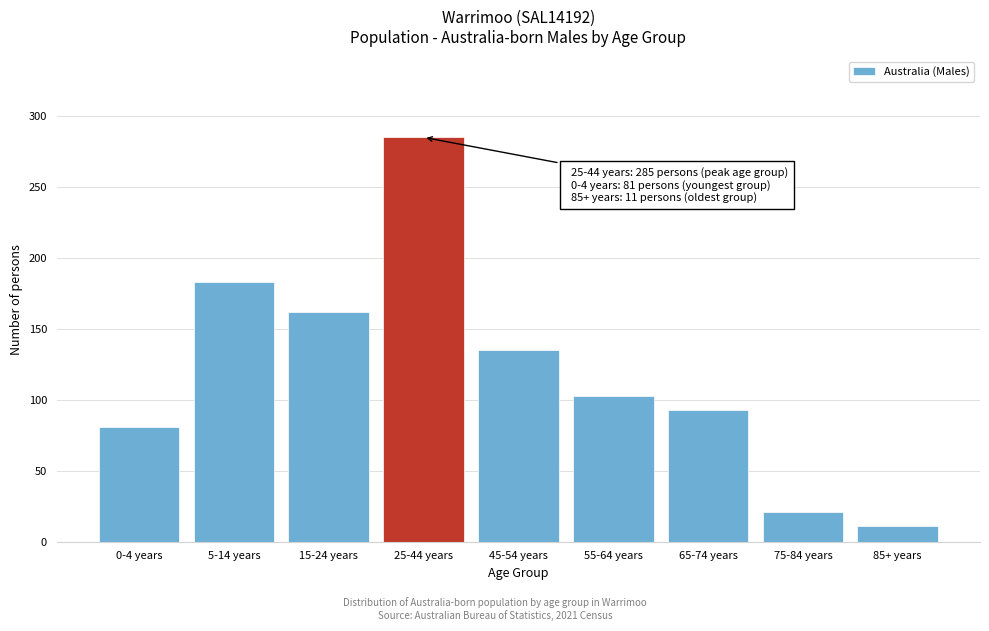

Reading left to right, list all the values displayed in this chart.

0-4 years=81	5-14 years=183	15-24 years=162	25-44 years=285	45-54 years=135	55-64 years=103	65-74 years=93	75-84 years=21	85+ years=11